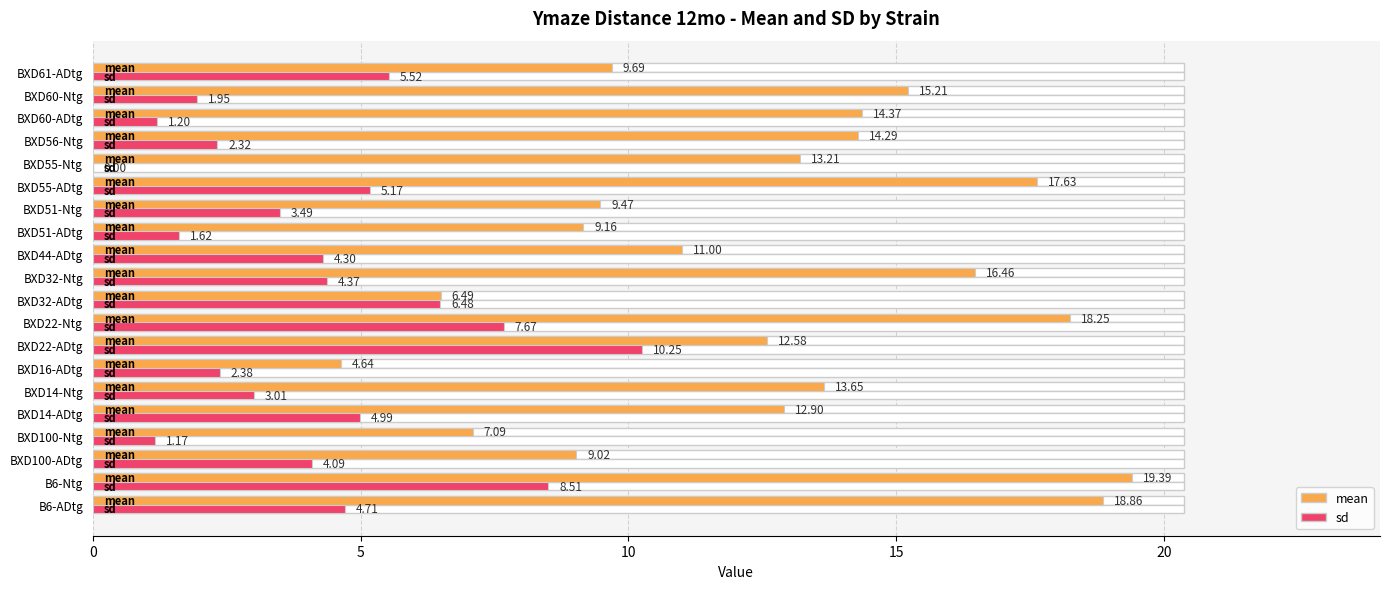

Is it true that sd equals 1.2 at BXD60-ADtg?

True